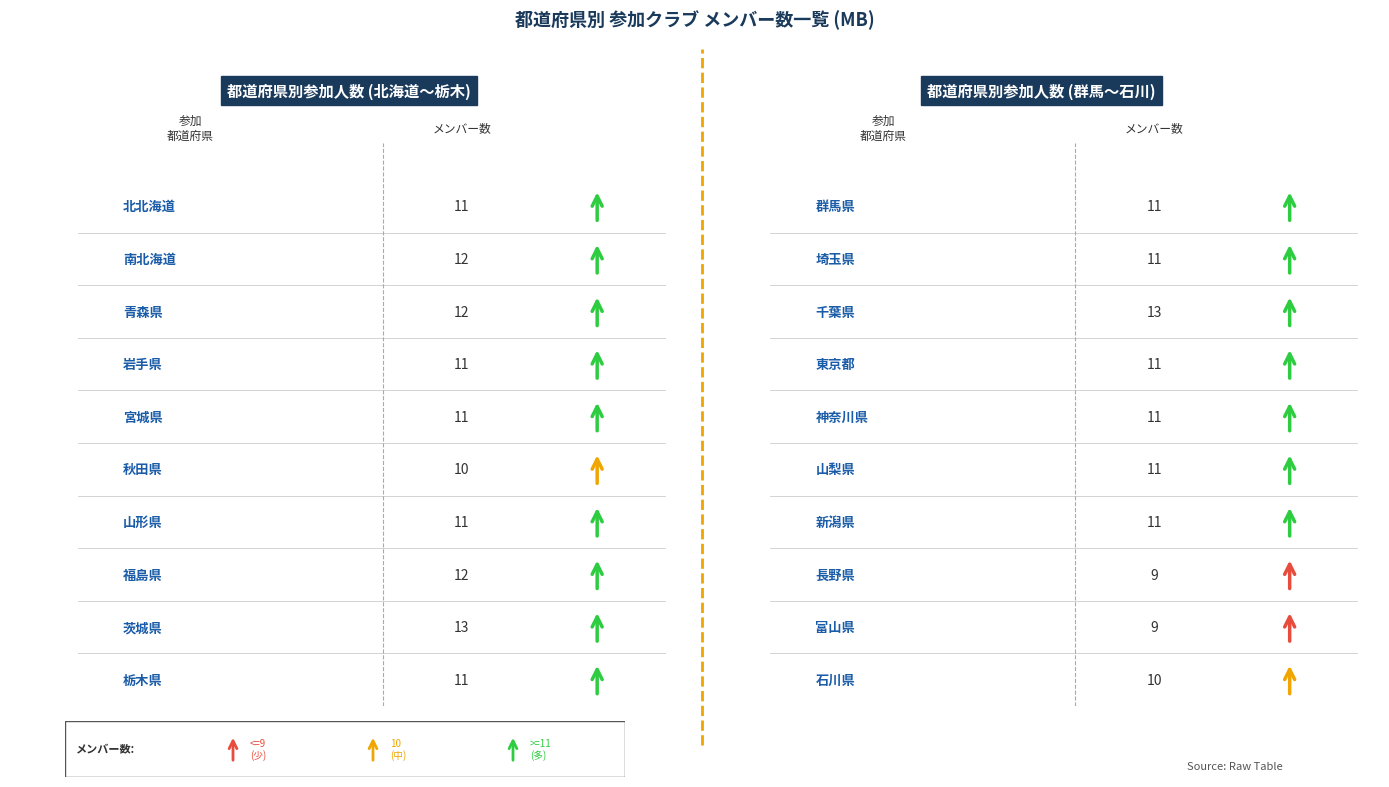

How many lines are shown in the chart?

2